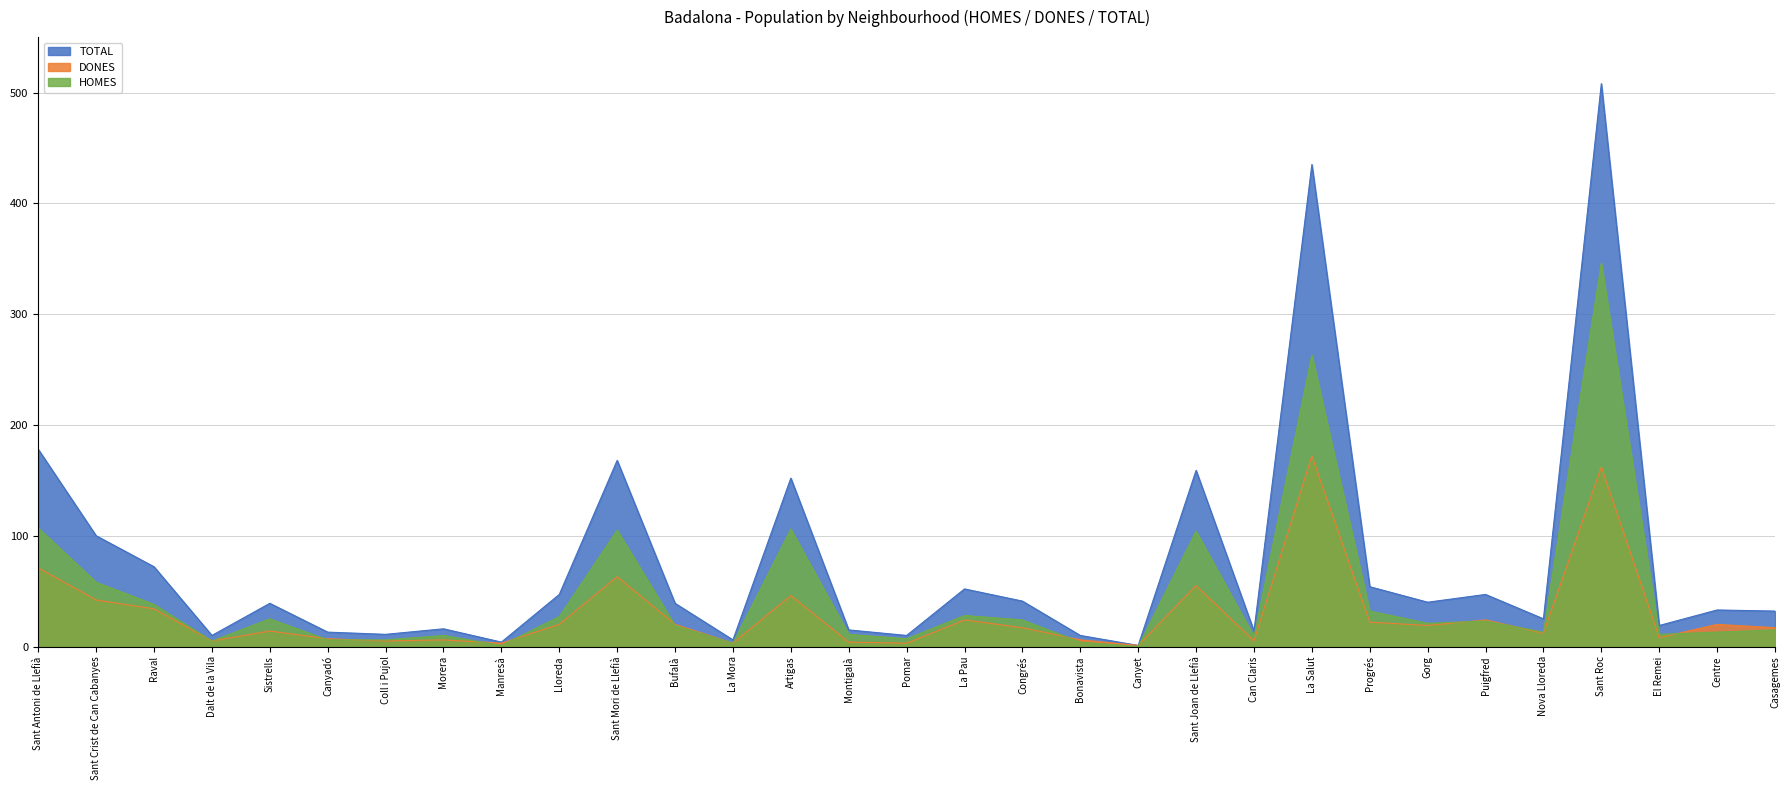

Does the chart have visible grid lines?

Yes